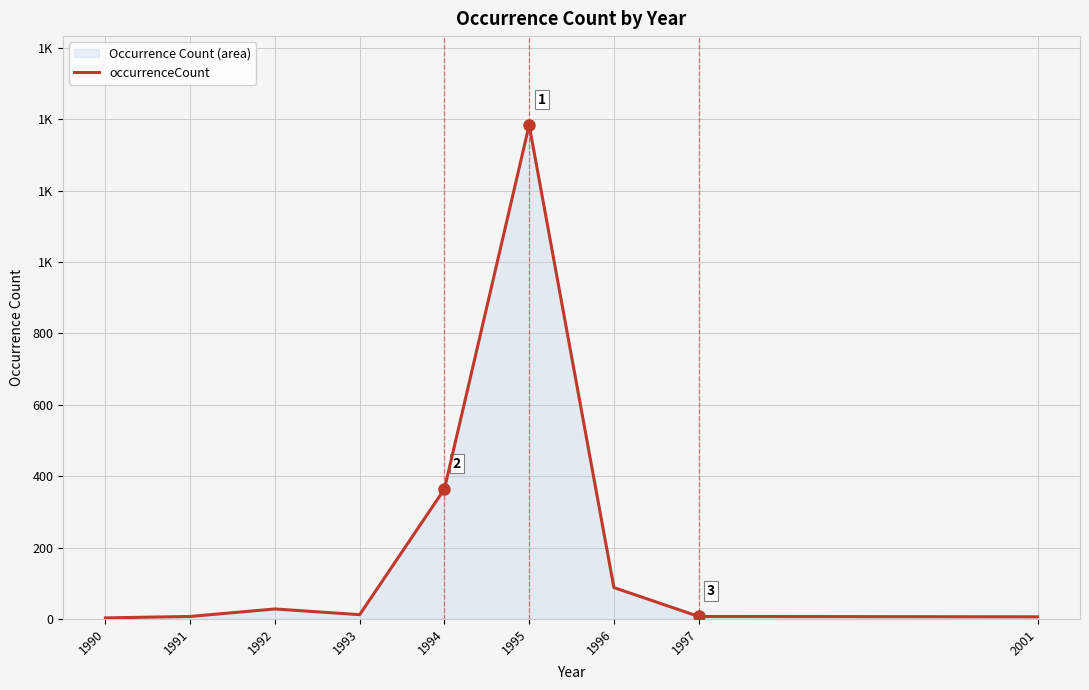

Reading right to left, list all the values displayed in this chart.

2001=6	1997=7	1996=88	1995=1384	1994=364	1993=12	1992=28	1991=7	1990=3